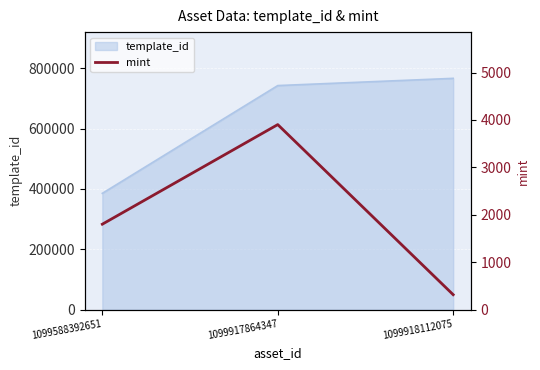

True or false: the data shows 190 at 1099918112075.

False